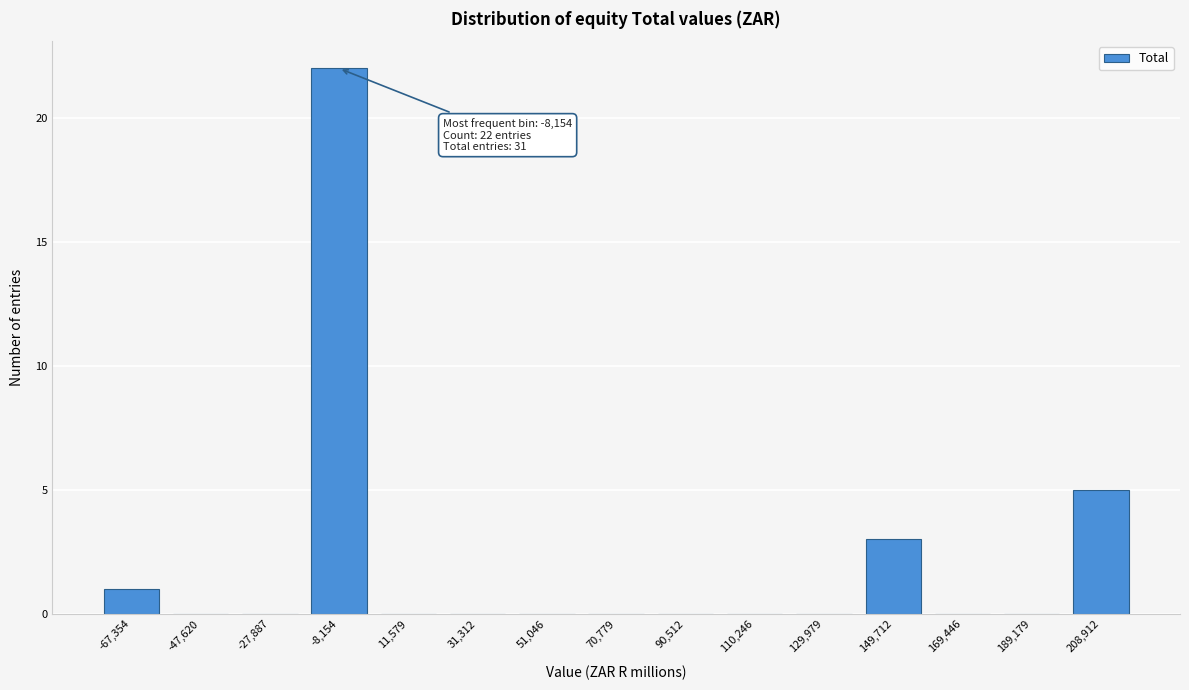

Reading left to right, what are all the values shown in this chart?

-67,354=1	-47,620=0	-27,887=0	-8,154=22	11,579=0	31,312=0	51,046=0	70,779=0	90,512=0	110,246=0	129,979=0	149,712=3	169,446=0	189,179=0	208,912=5